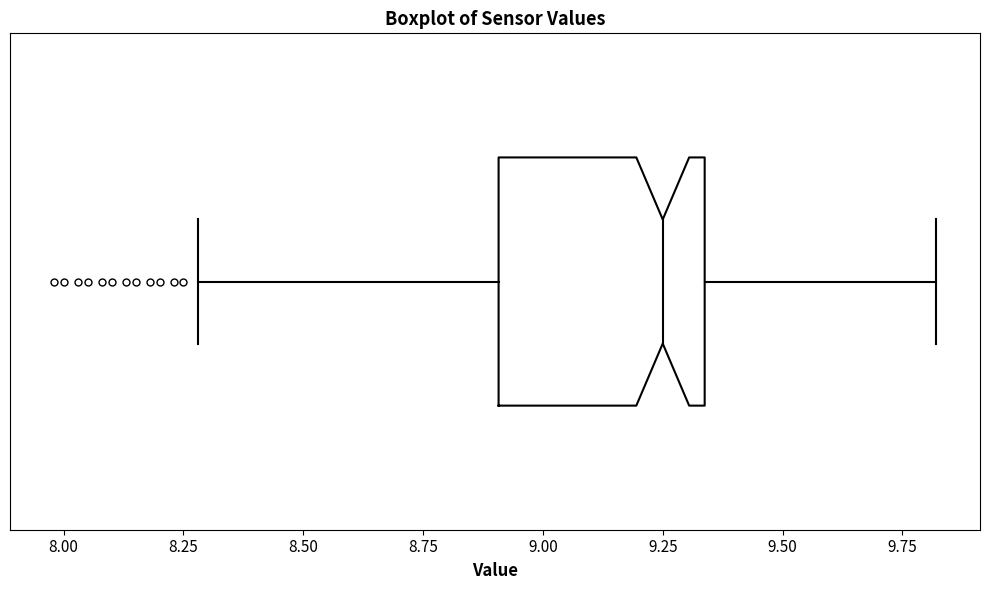

Where does the left whisker of the box end on the x-axis? The values are not printed on the chart, so give them approximately, as read against the axis.

8.30